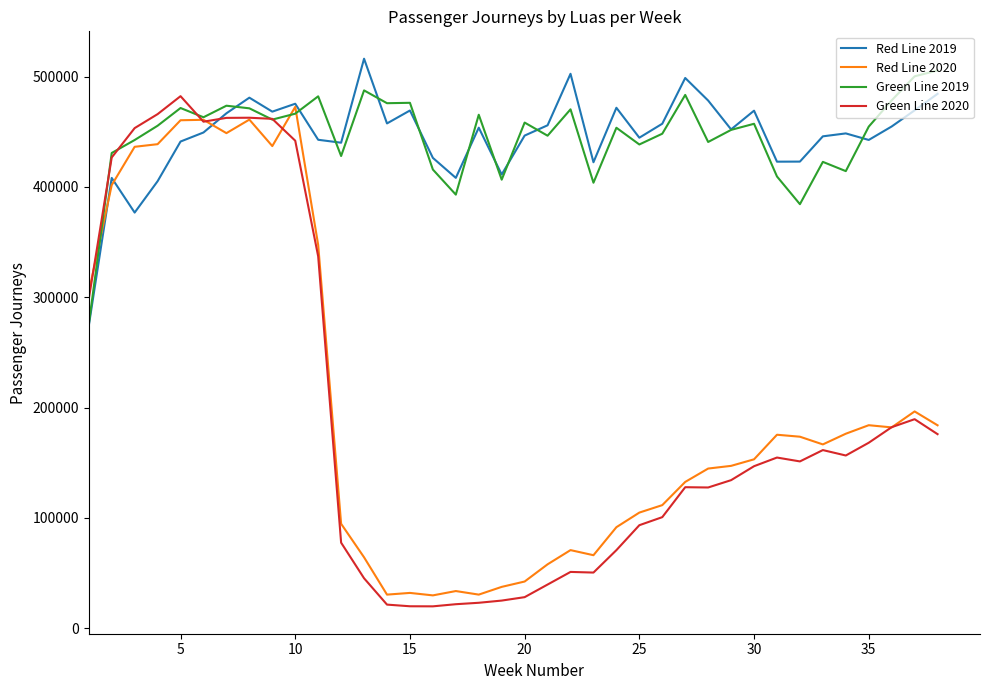

How many interior local peaks does the Red Line 2019 series have?

11